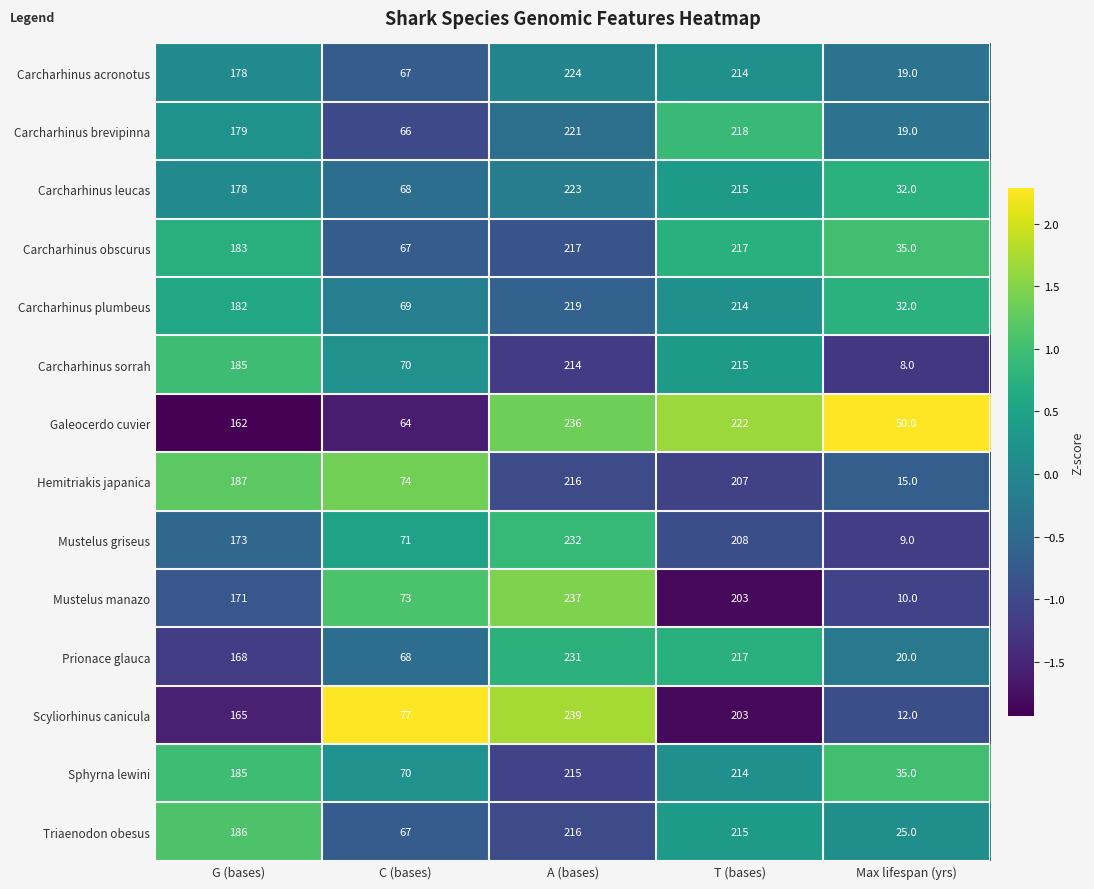

How many values in the Mustelus manazo series are below 171?

2